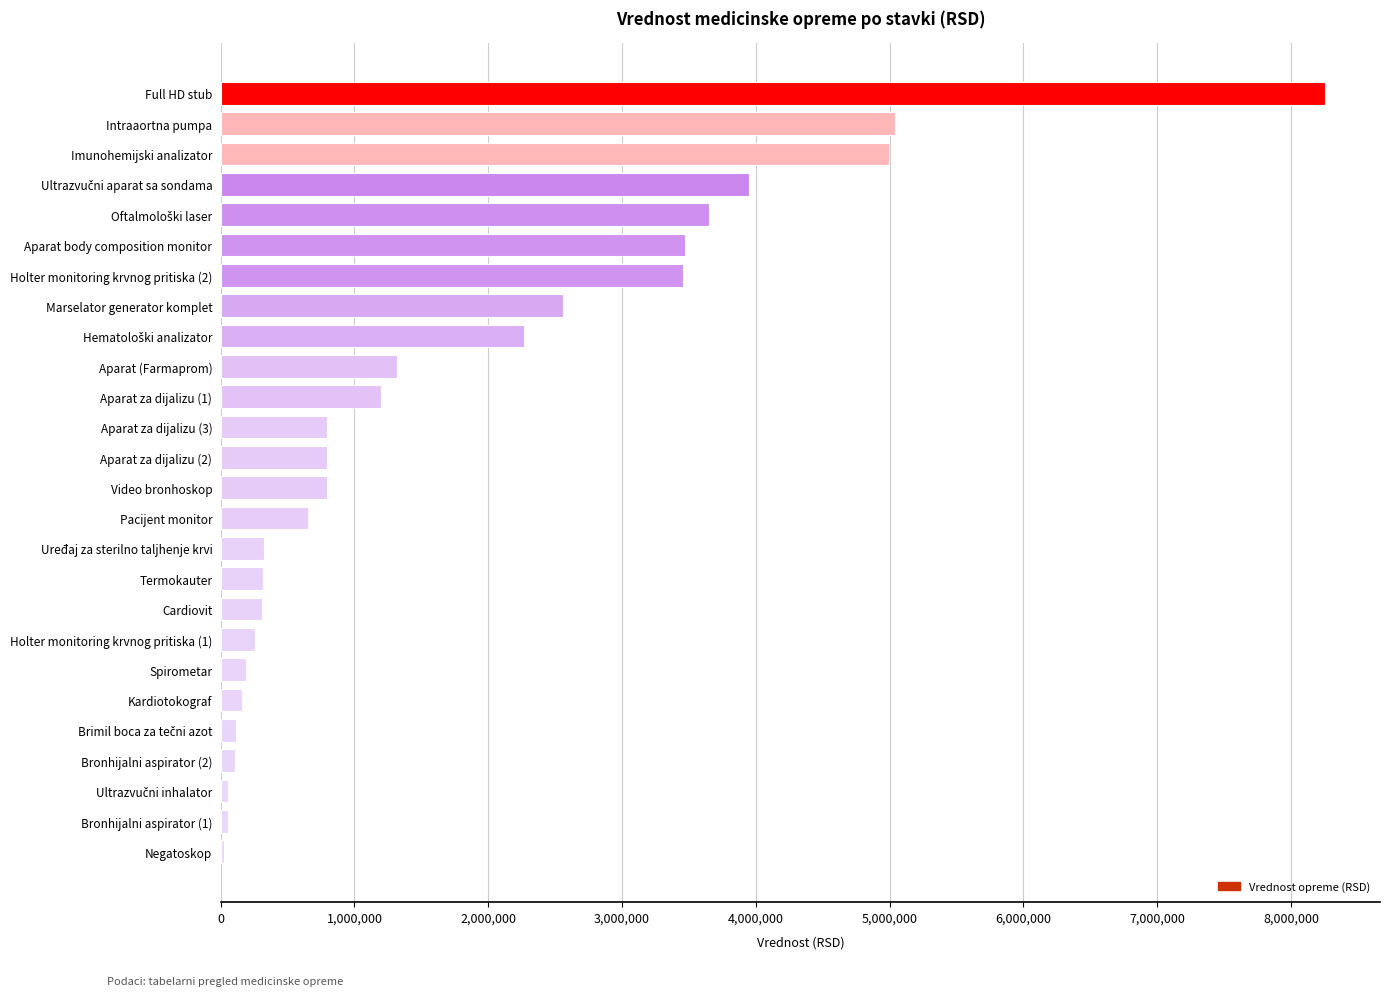

What is the difference between the maximum and second lowest values?

8201112.0